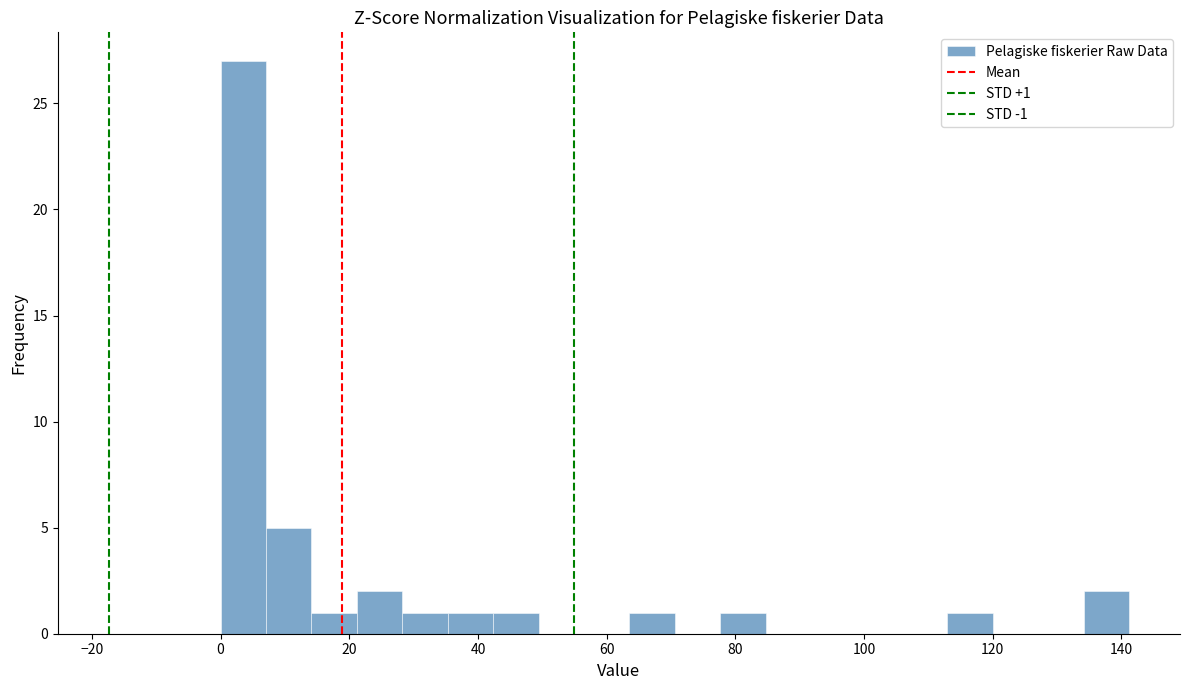

Read against the x-axis, roughly where is the centre of the tallest bar?

4